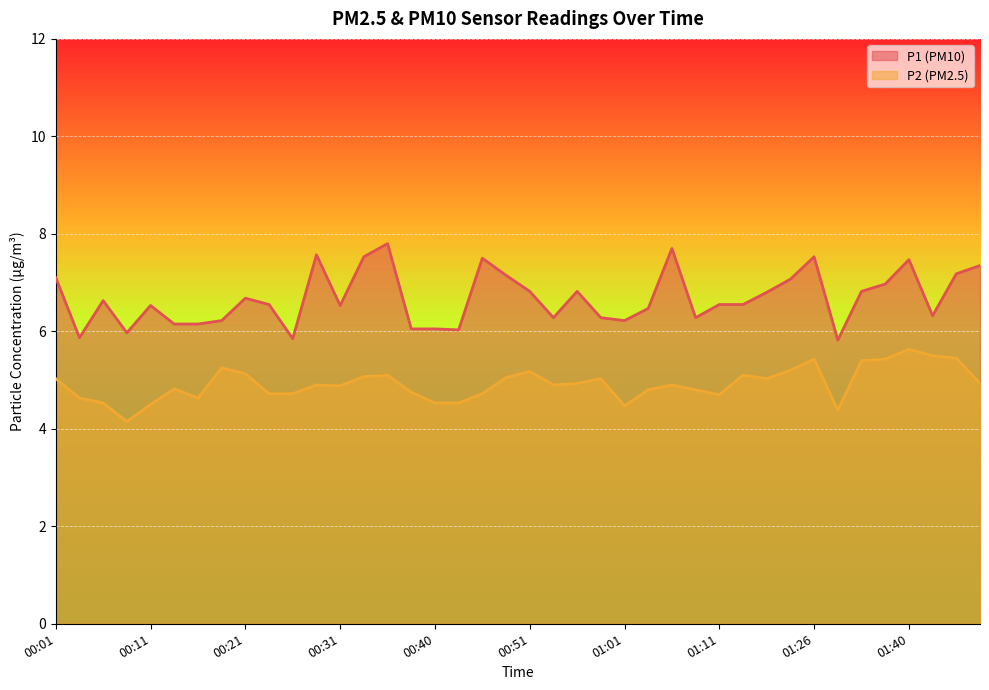

Does the chart display data point markers on the line(s)?

No